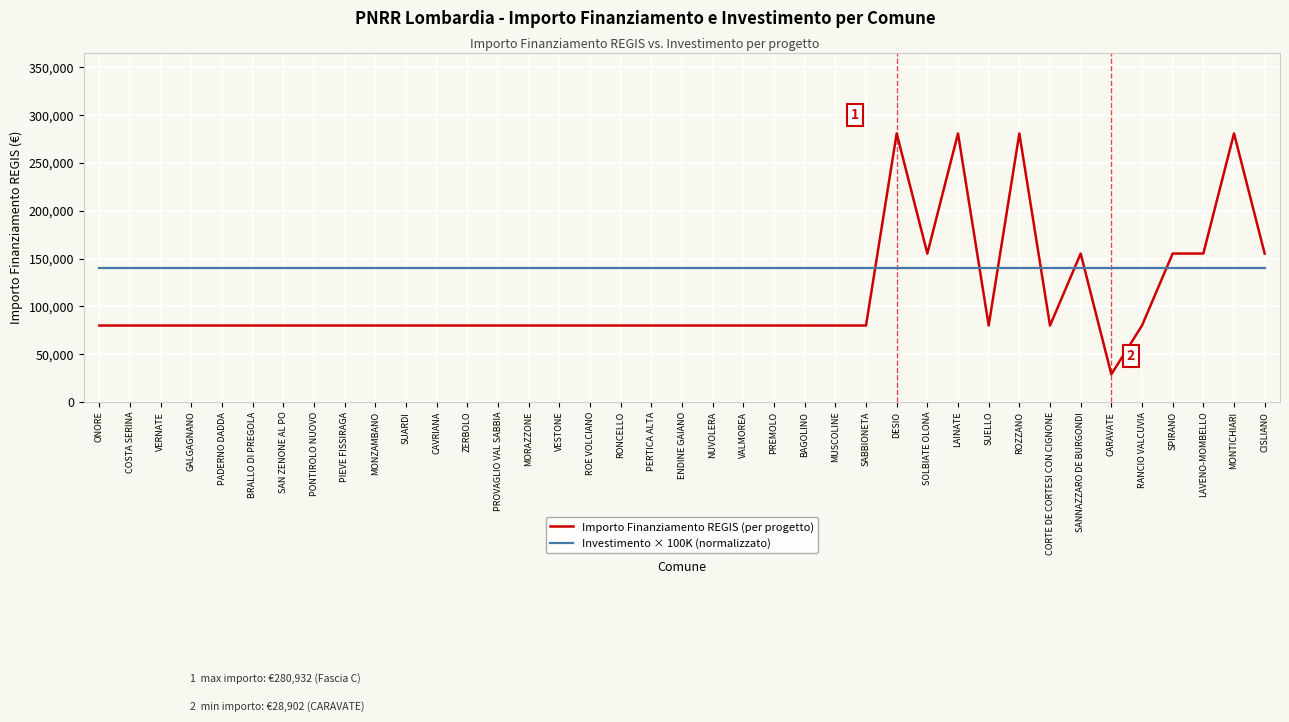

What is the lowest value of the Importo Finanziamento REGIS (per progetto) series?

28902